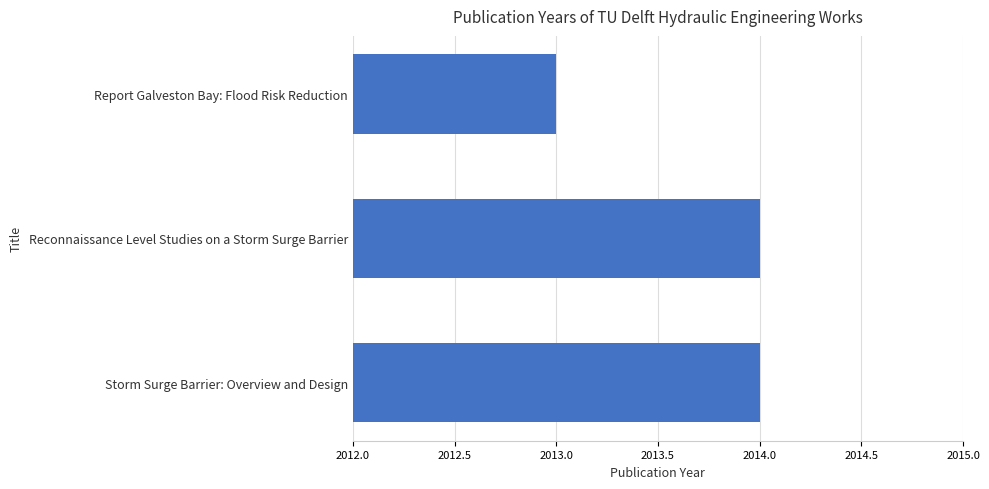

What is the average value?

2014